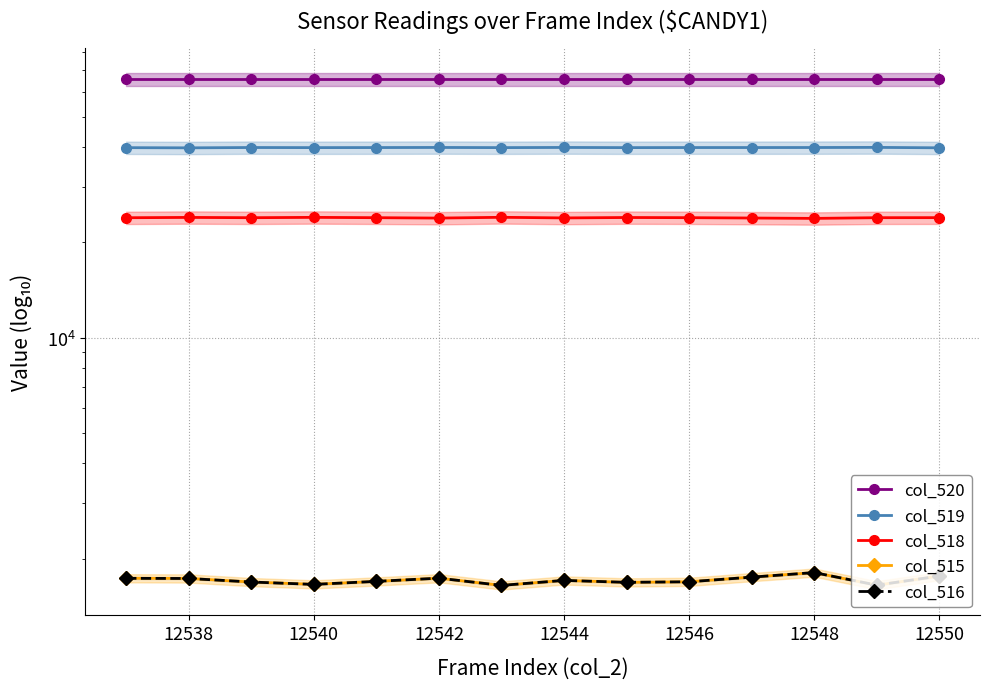

What is the total value across all series at 12542?

132805